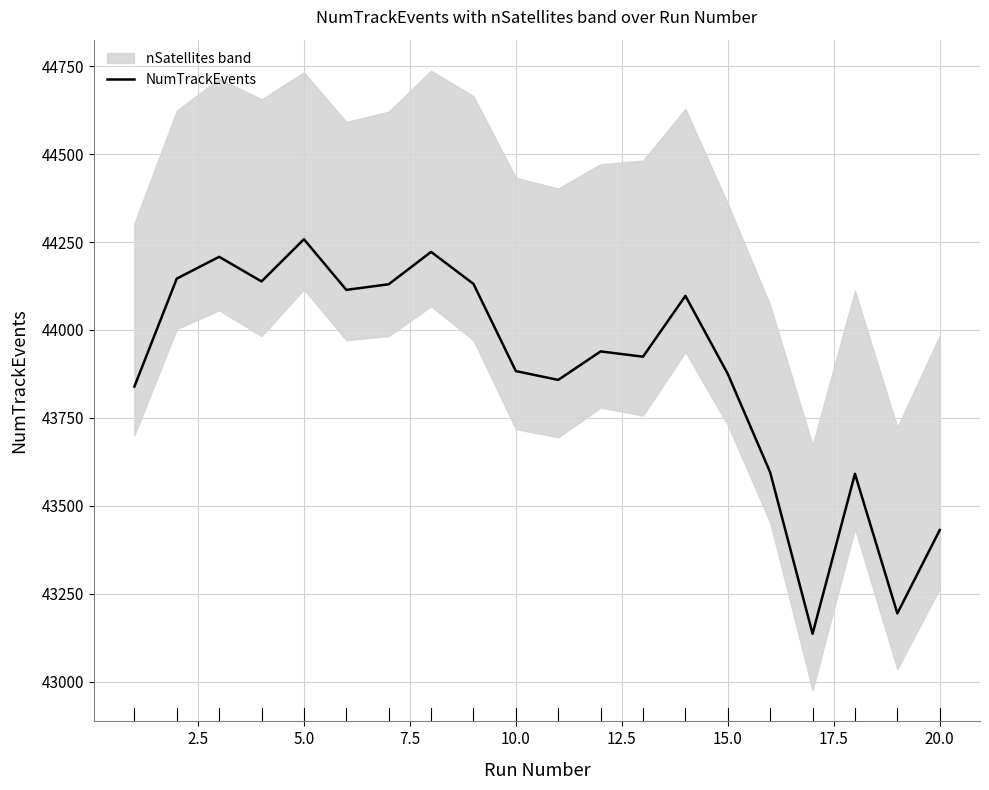

What is the value of the 14th point from the left?

44097